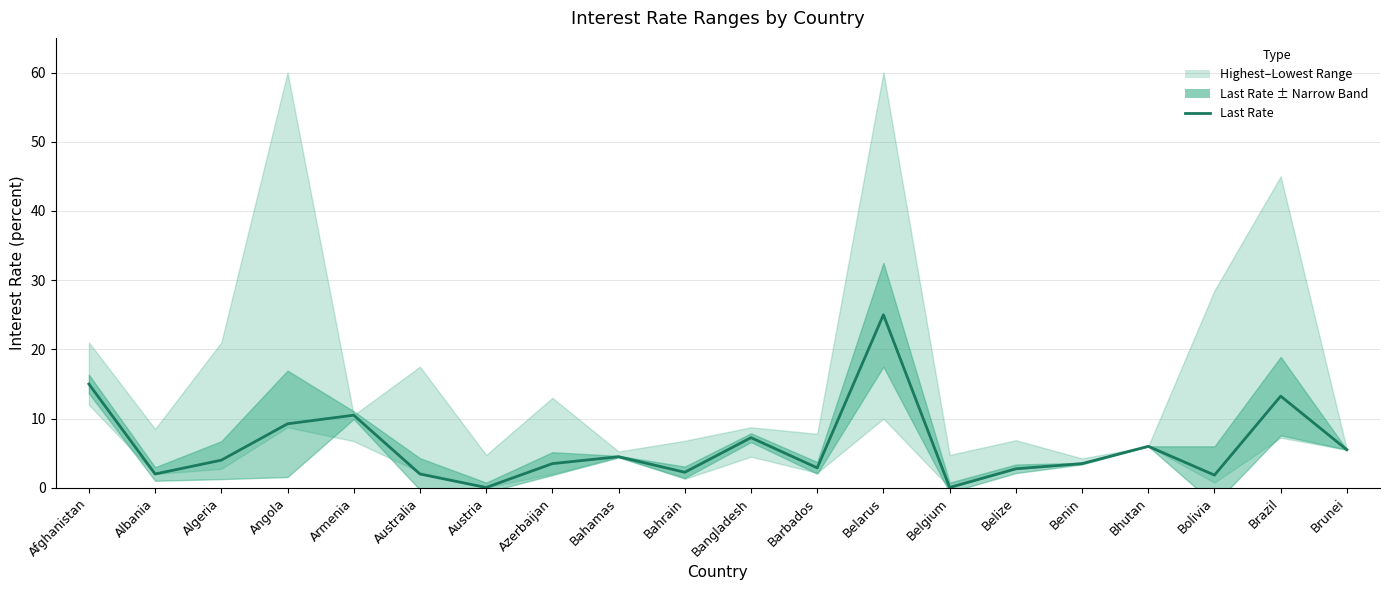

What is the difference between the values at Brunei and Bolivia?

3.7